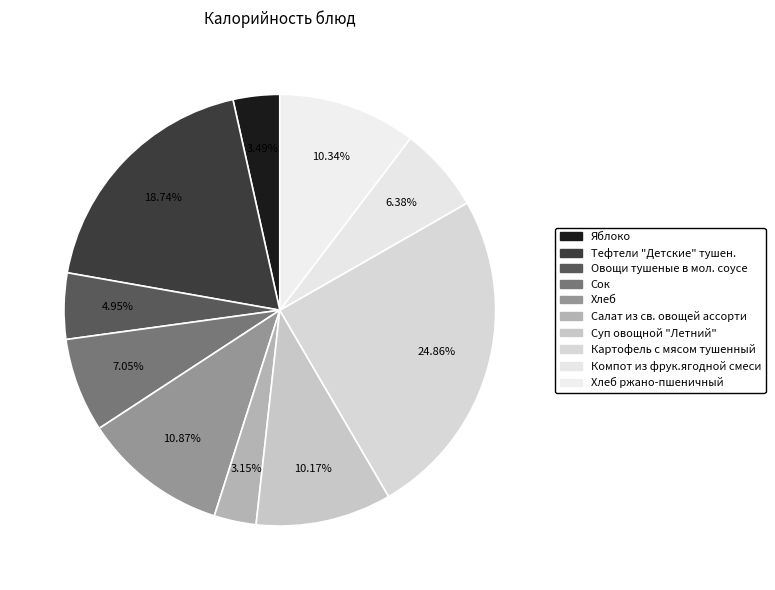

Does any single category account for the majority?

No